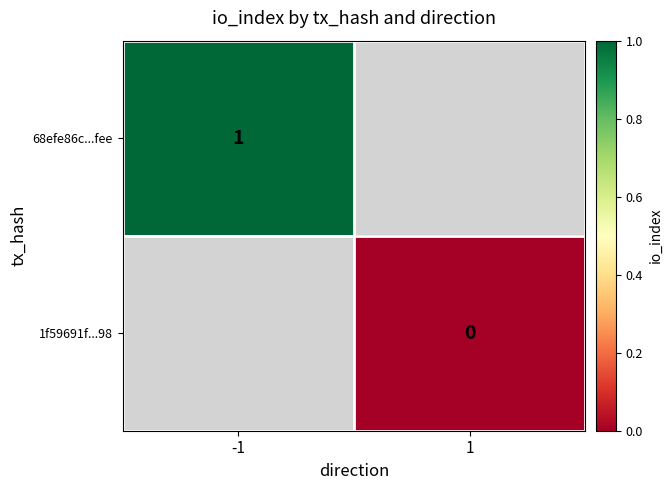

Which category has the lowest value in the 68efe86c...fee series?

-1